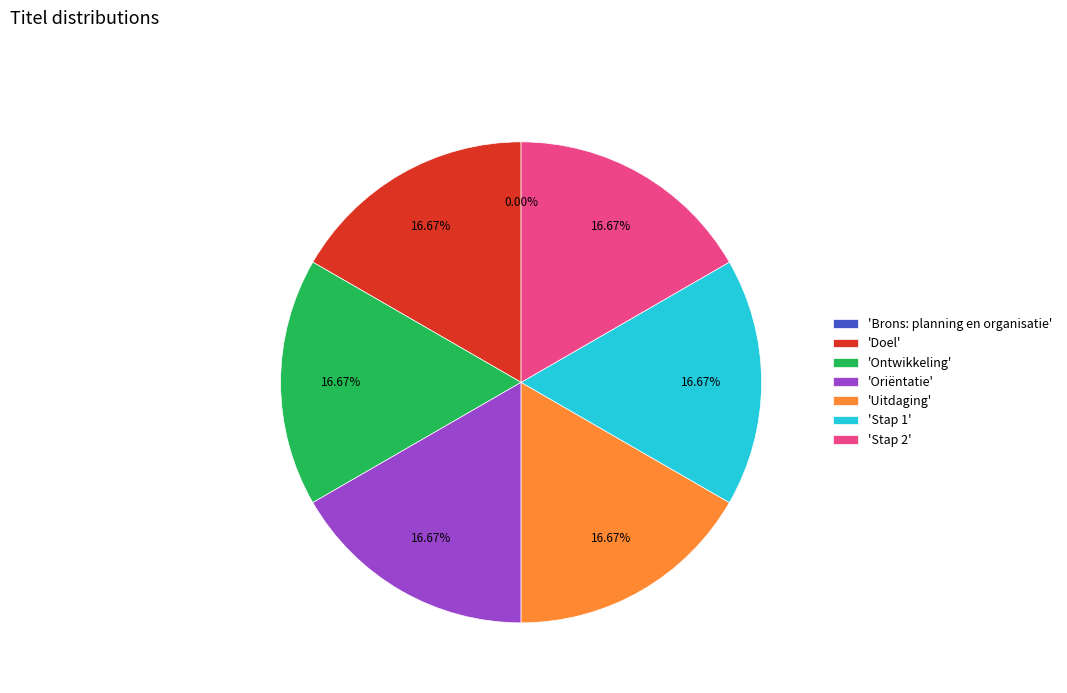

Does any single category account for the majority?

No